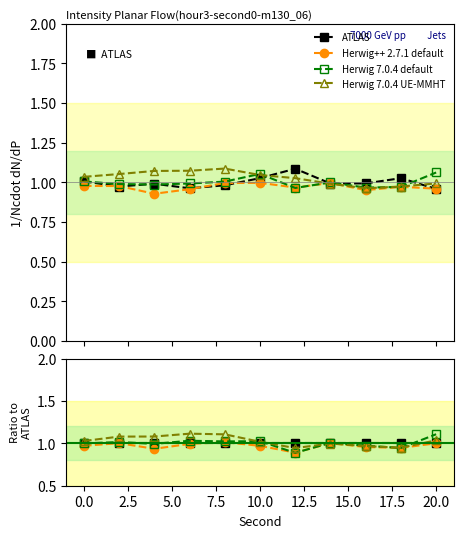

Which series has the widest spread of values?

Herwig 7.0.4 default